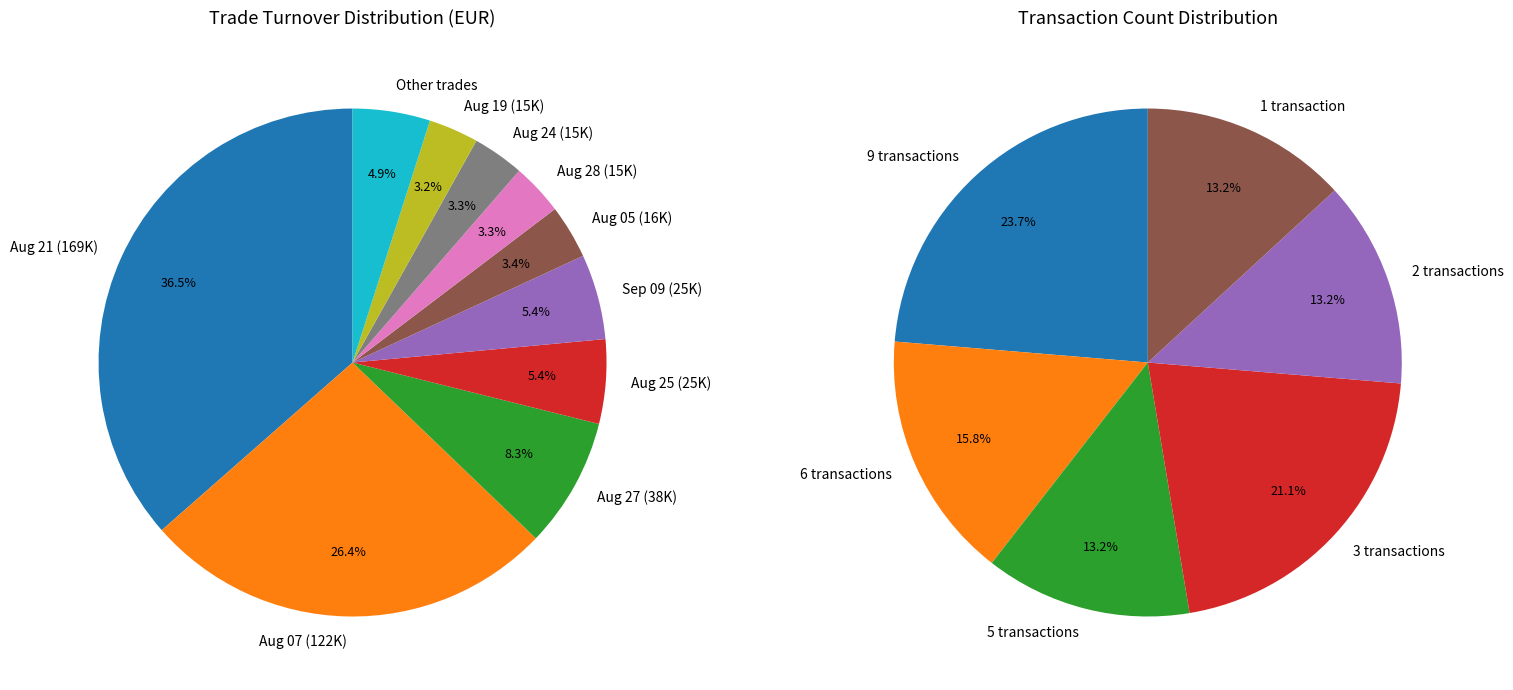

What is the total percentage of 2020-08-07 and 2020-08-03?

26.8%